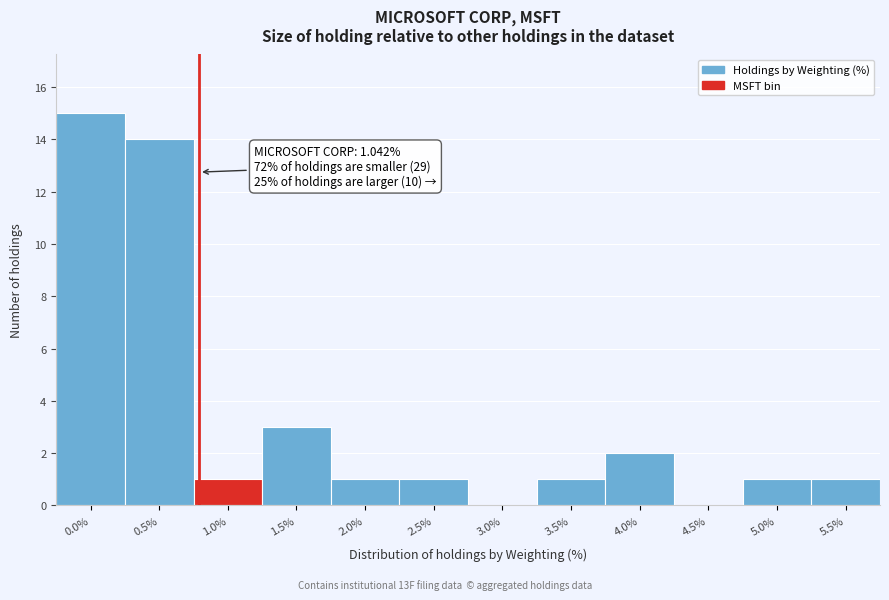

Reading left to right, list all the values displayed in this chart.

0.0%=15	0.5%=14	1.0%=1	1.5%=3	2.0%=1	2.5%=1	3.0%=0	3.5%=1	4.0%=2	4.5%=0	5.0%=1	5.5%=1